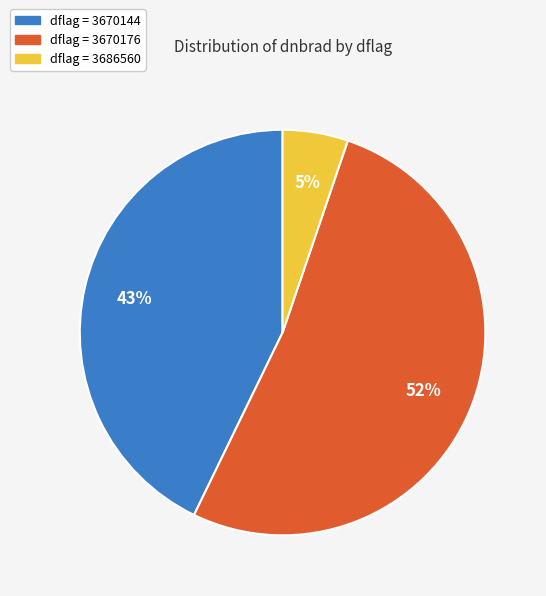

How many segments does this pie chart have?

3